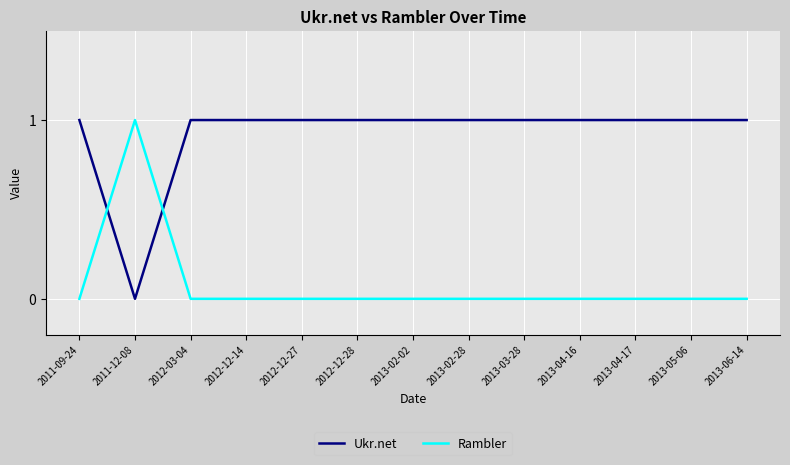

What is the maximum value shown in the chart?

1